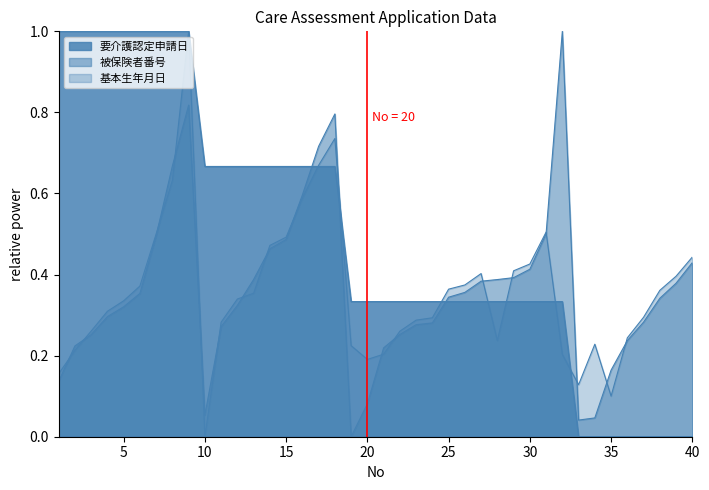

How many values in 基本生年月日 are above zero?

39